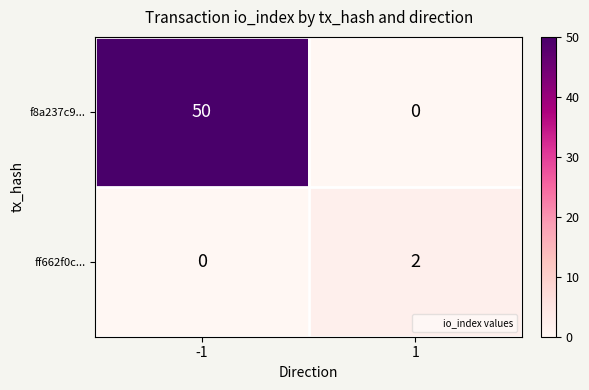

Read the f8a237c9... value at -1, to the nearest 10.

50